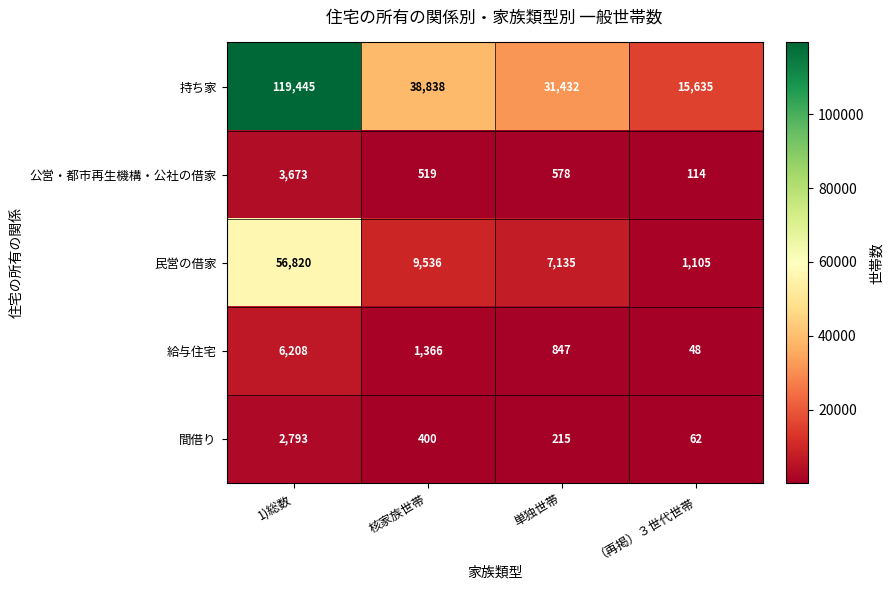

What is the difference between the 給与住宅 values at （再掲）３世代世帯 and 1)総数?

6160